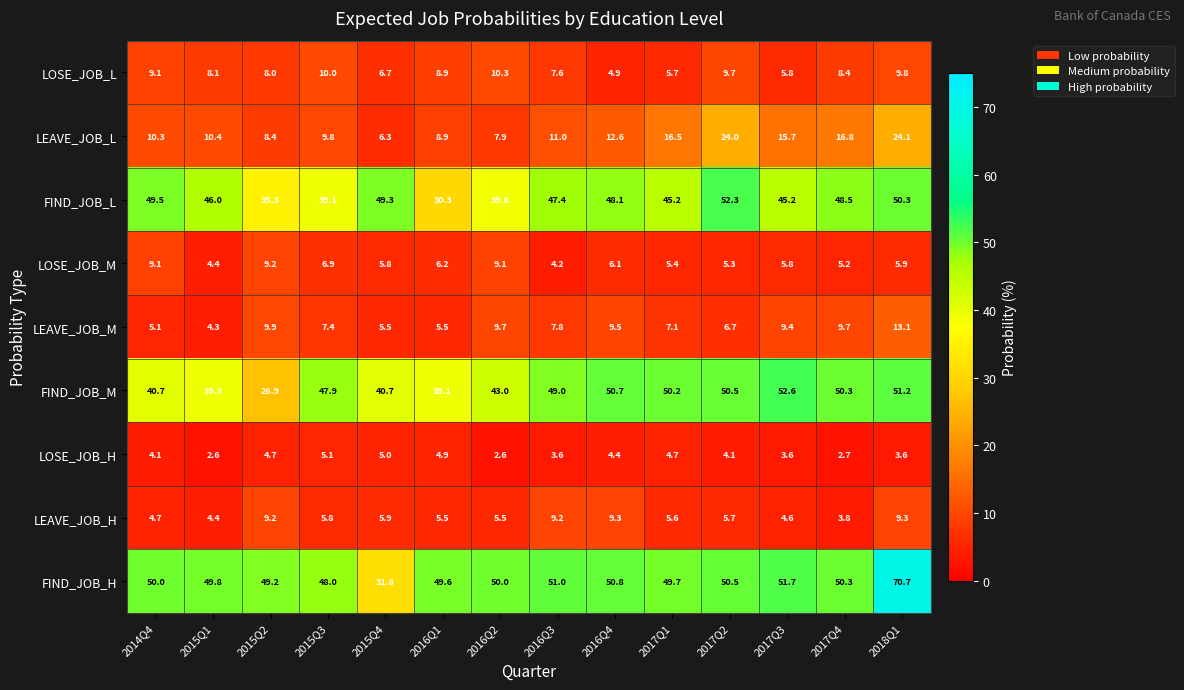

At 2016Q3, list the series in order from smallest to largest.

LOSE_JOB_H, LOSE_JOB_M, LOSE_JOB_L, LEAVE_JOB_M, LEAVE_JOB_H, LEAVE_JOB_L, FIND_JOB_L, FIND_JOB_M, FIND_JOB_H